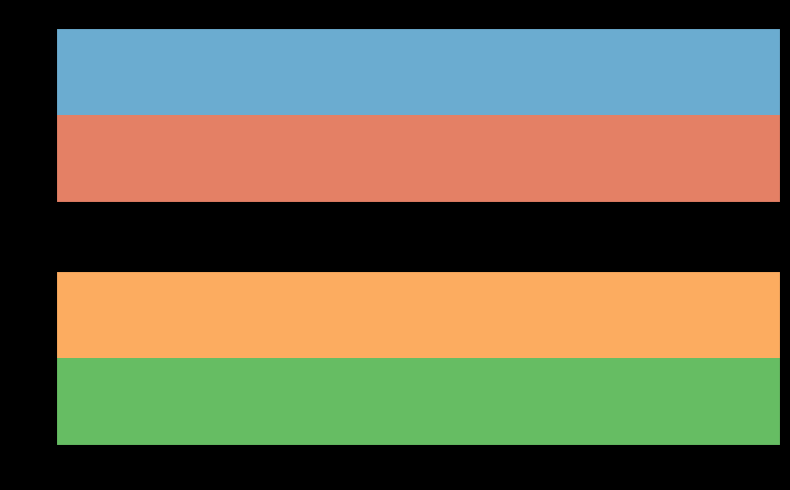

Count the number of categories in the chart.

2